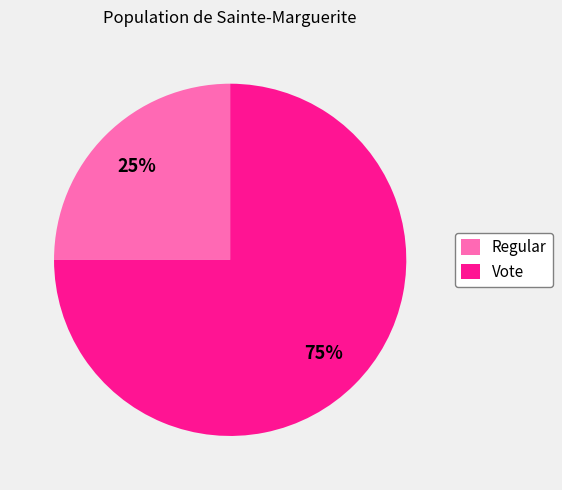

Combined, do Regular and Vote account for over 50%?

Yes